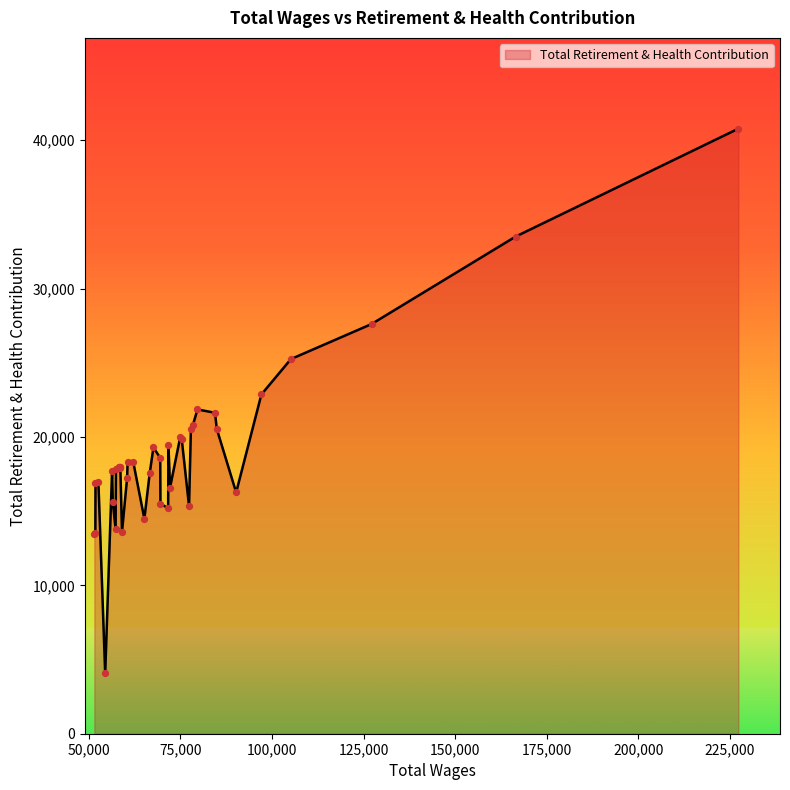

What is the smallest value displayed?

4059